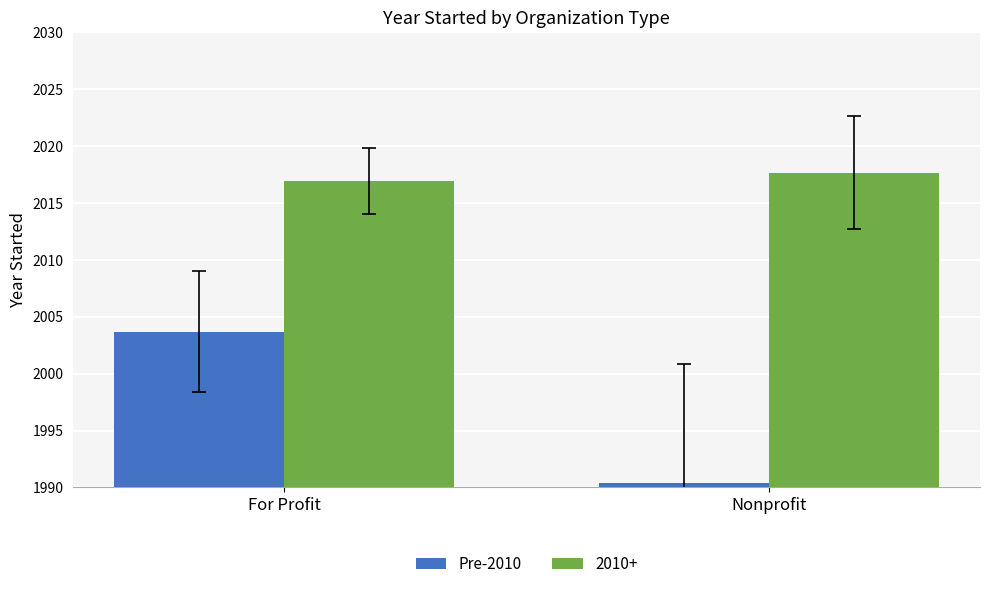

List the series in order of their overall mean, lowest first.

Pre-2010, 2010+